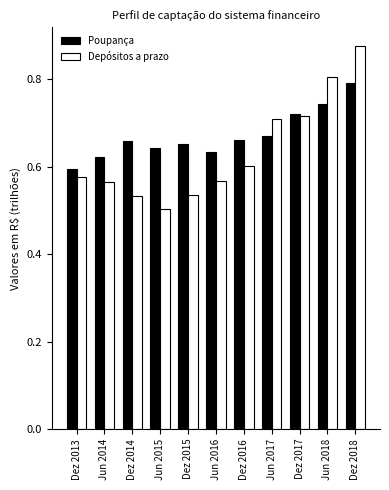

Rank the series by their maximum value, from lowest to highest.

Poupança, Depósitos a prazo